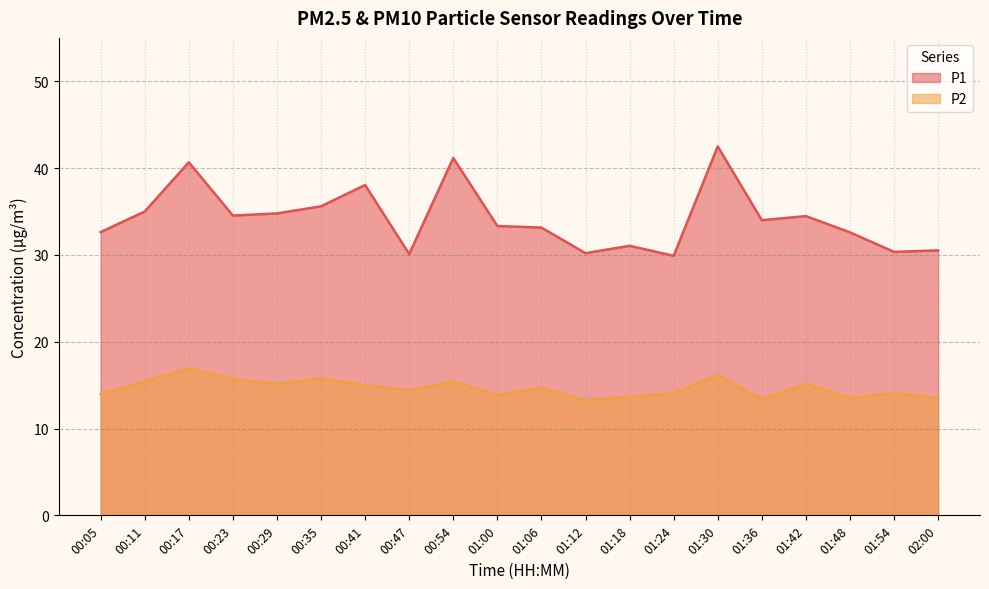

What is the sum of the P1 values at 00:23 and 01:06?

67.7